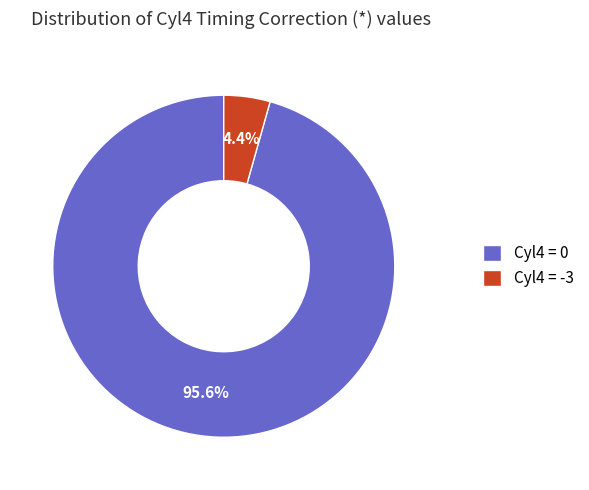

To the nearest percent, what is the average slice percentage?

50%